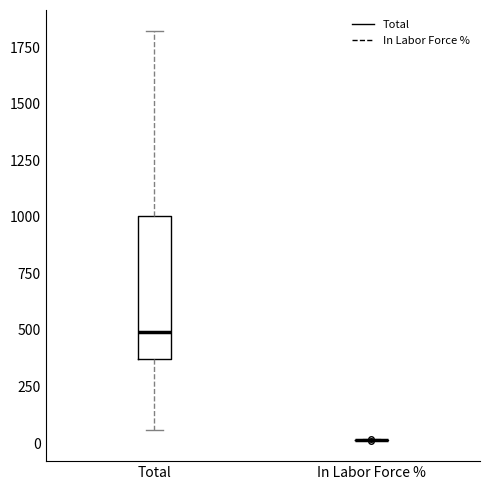

Where does the upper whisker of the box for Total end on the y-axis? The values are not printed on the chart, so give them approximately, as read against the axis.

1800